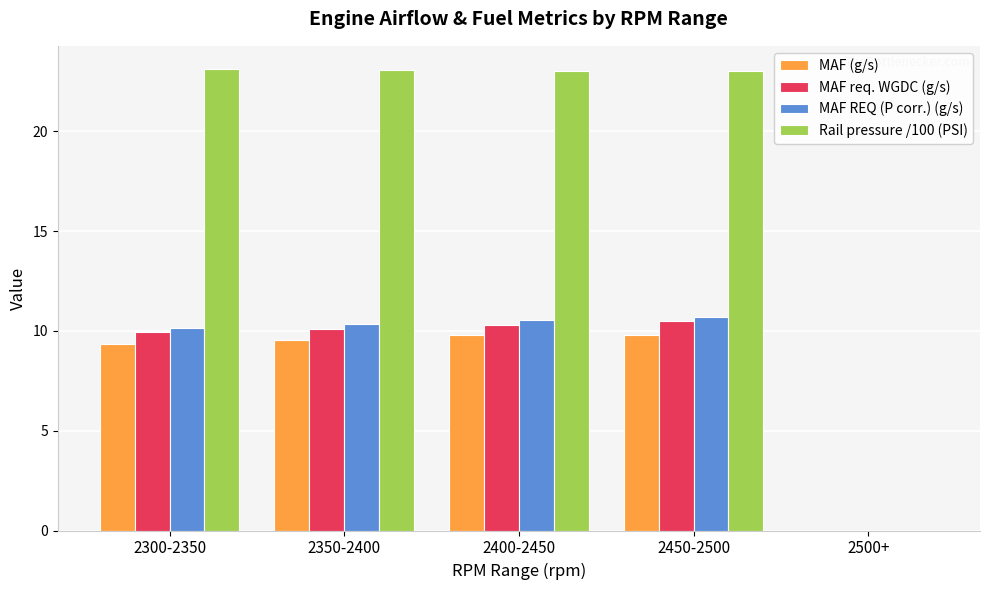

What is the greatest value displayed?

23.1